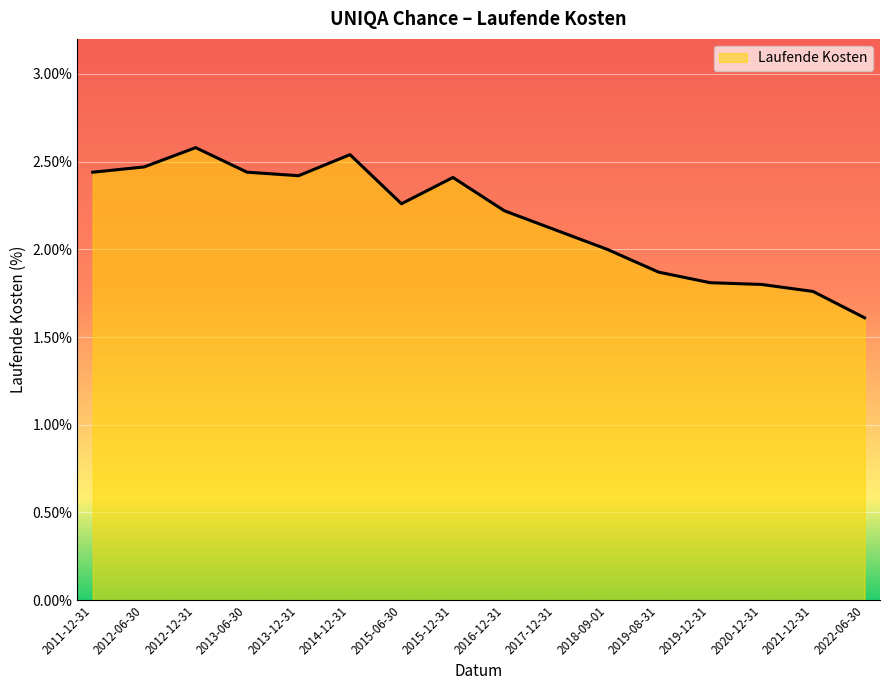

Which has a higher value, 2013-12-31 or 2012-12-31?

2012-12-31